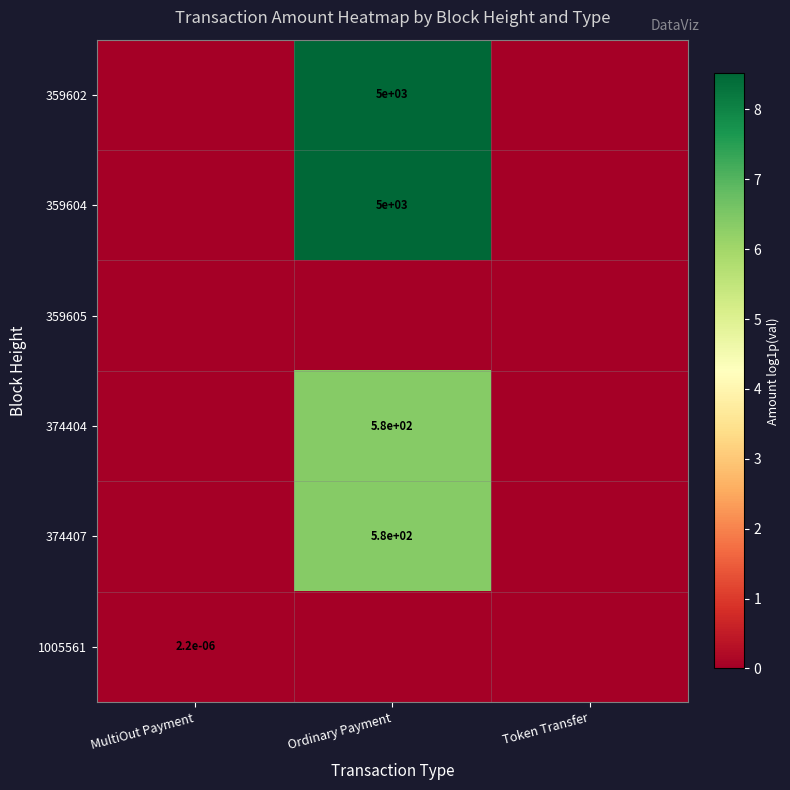

The 359604 series shows 5000.0 at Ordinary Payment. True or false?

True